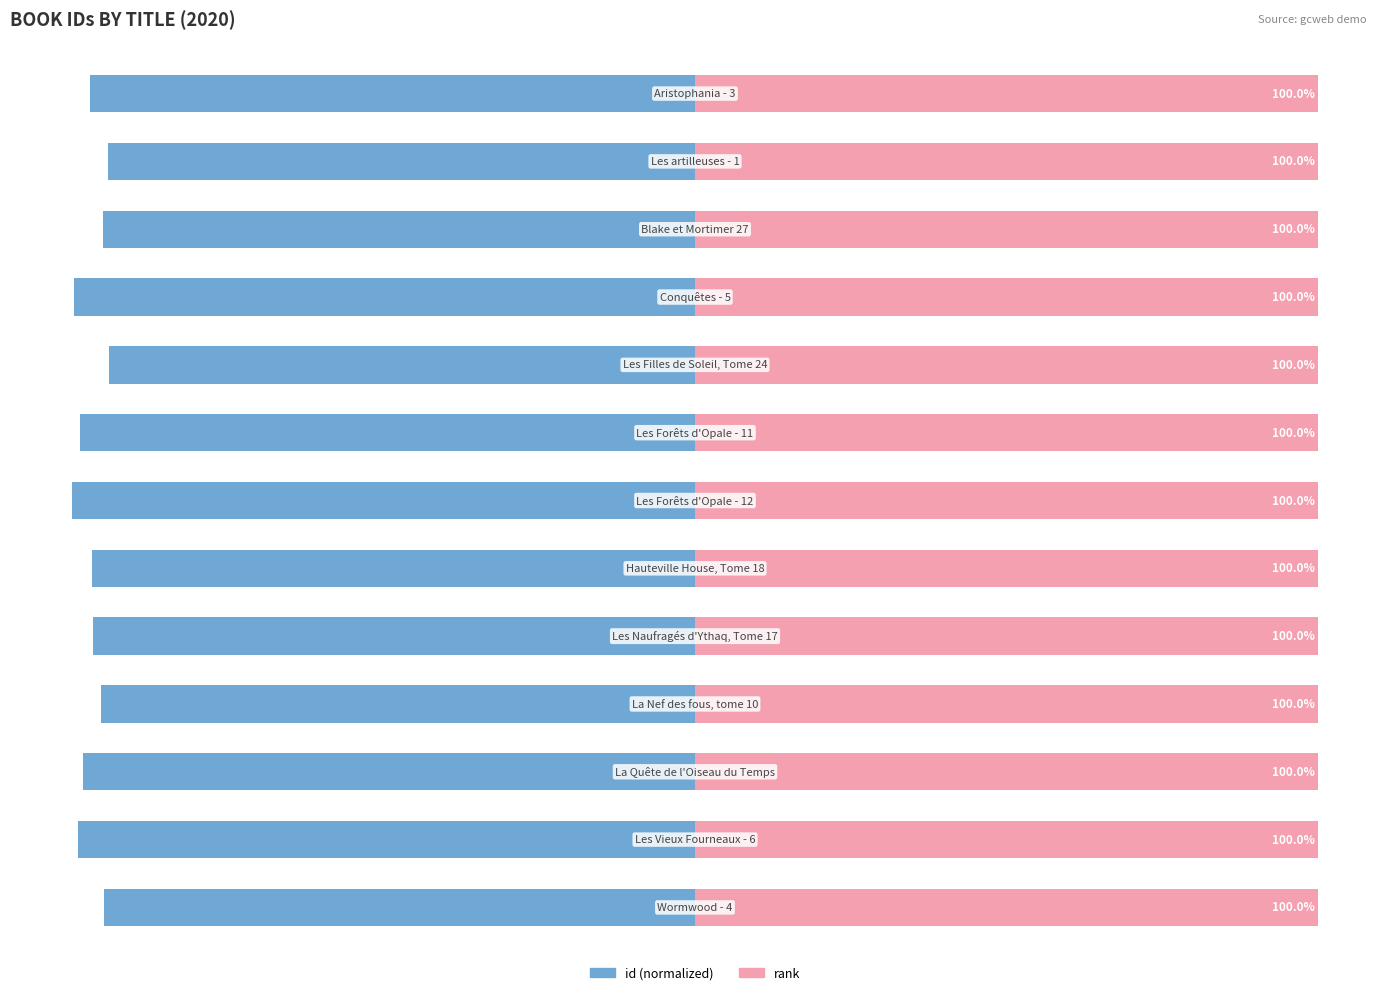

How many bars are there in total?

26